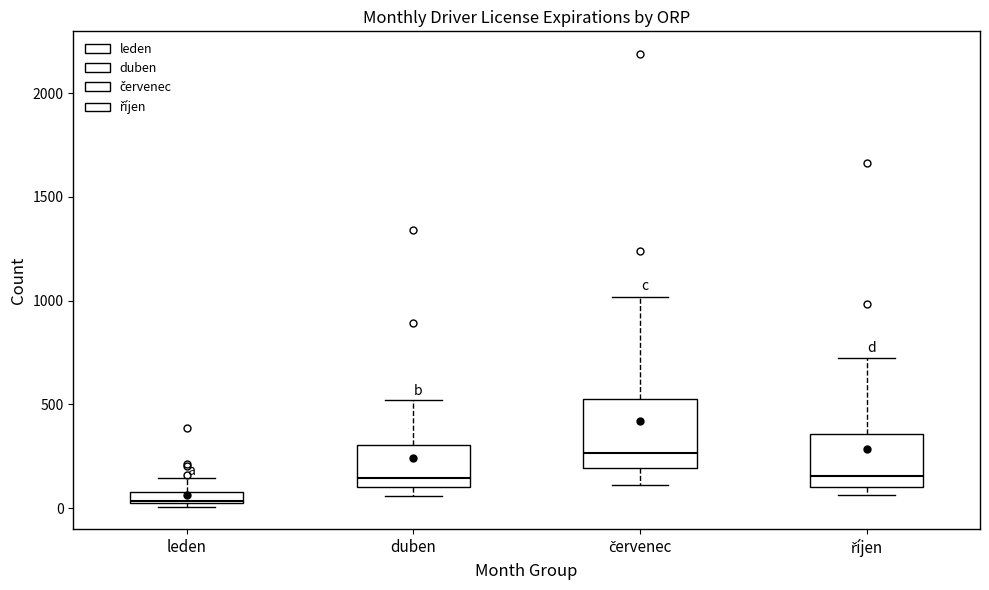

Which box is the tallest, from its lower edge to its upper edge?

červenec